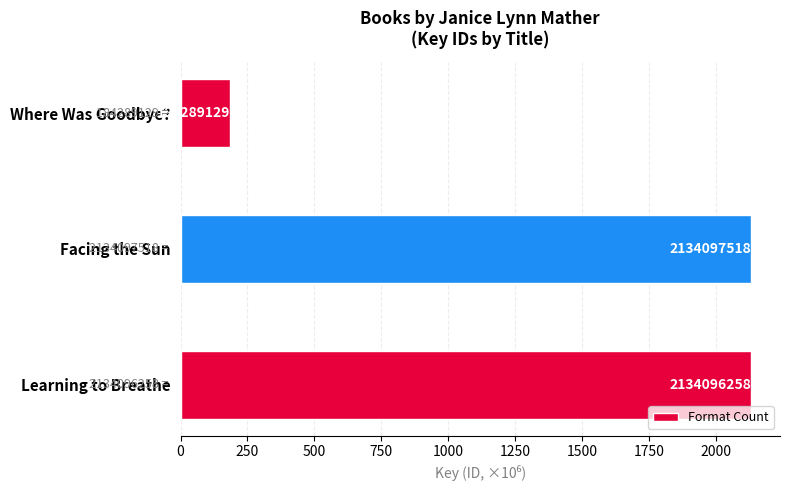

How many bars are there in total?

3